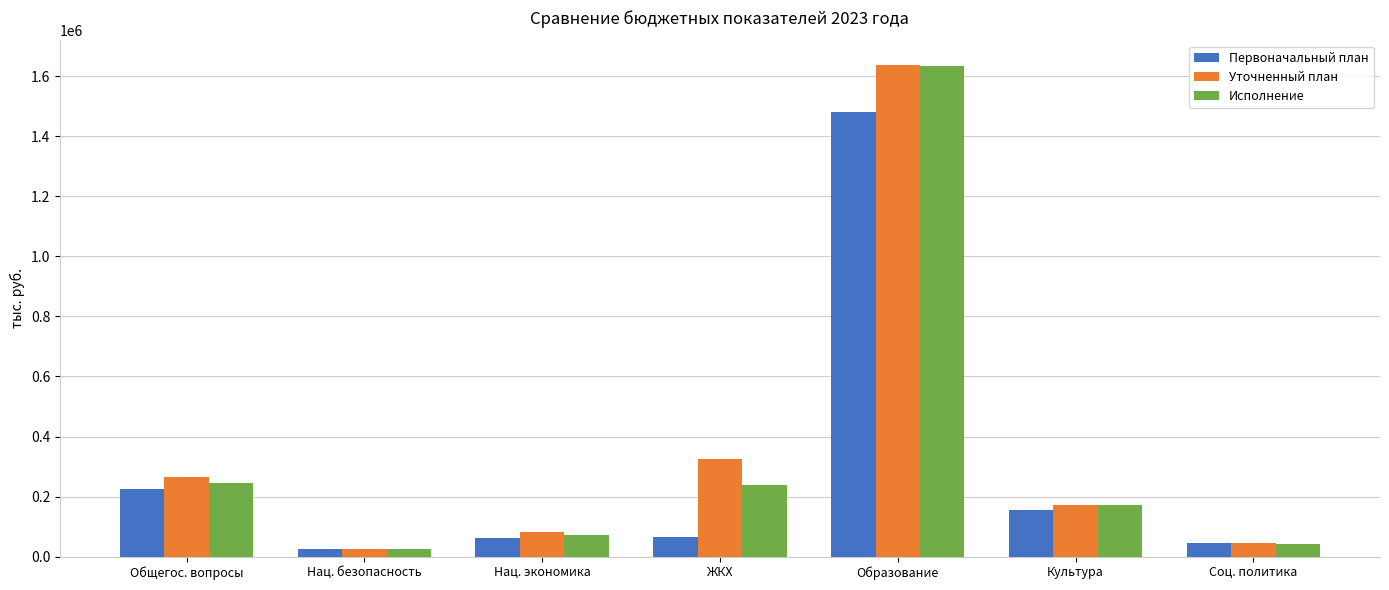

At which label does Уточненный план reach its minimum?

Нац. безопасность